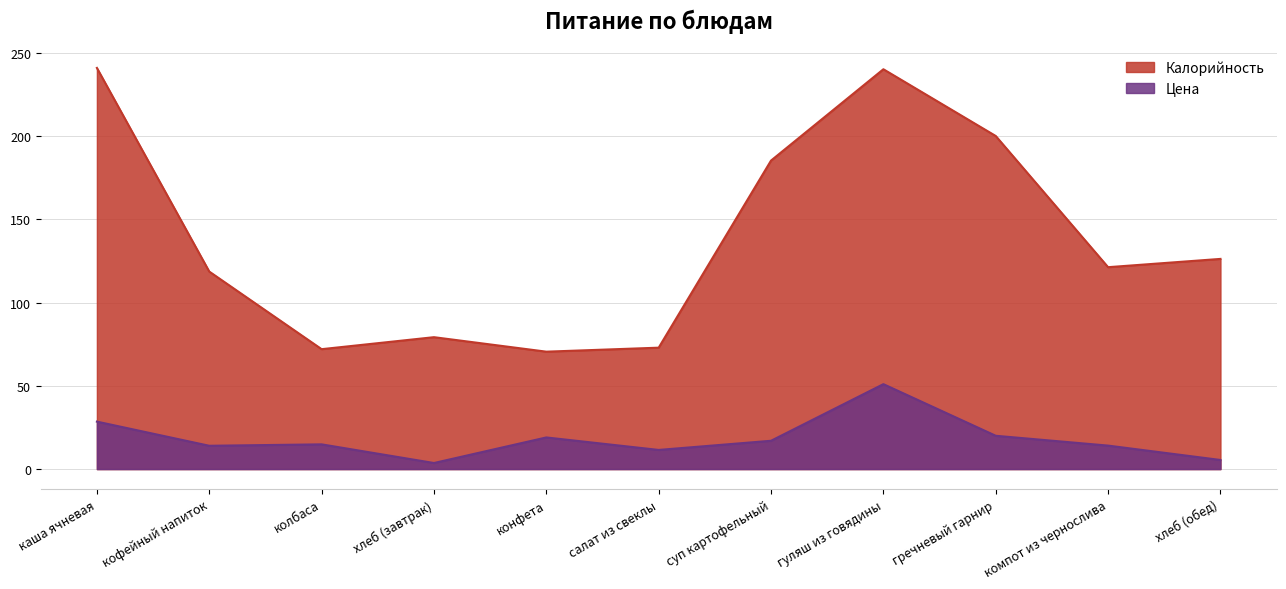

Is it true that Калорийность equals 172.2 at компот из чернослива?

False